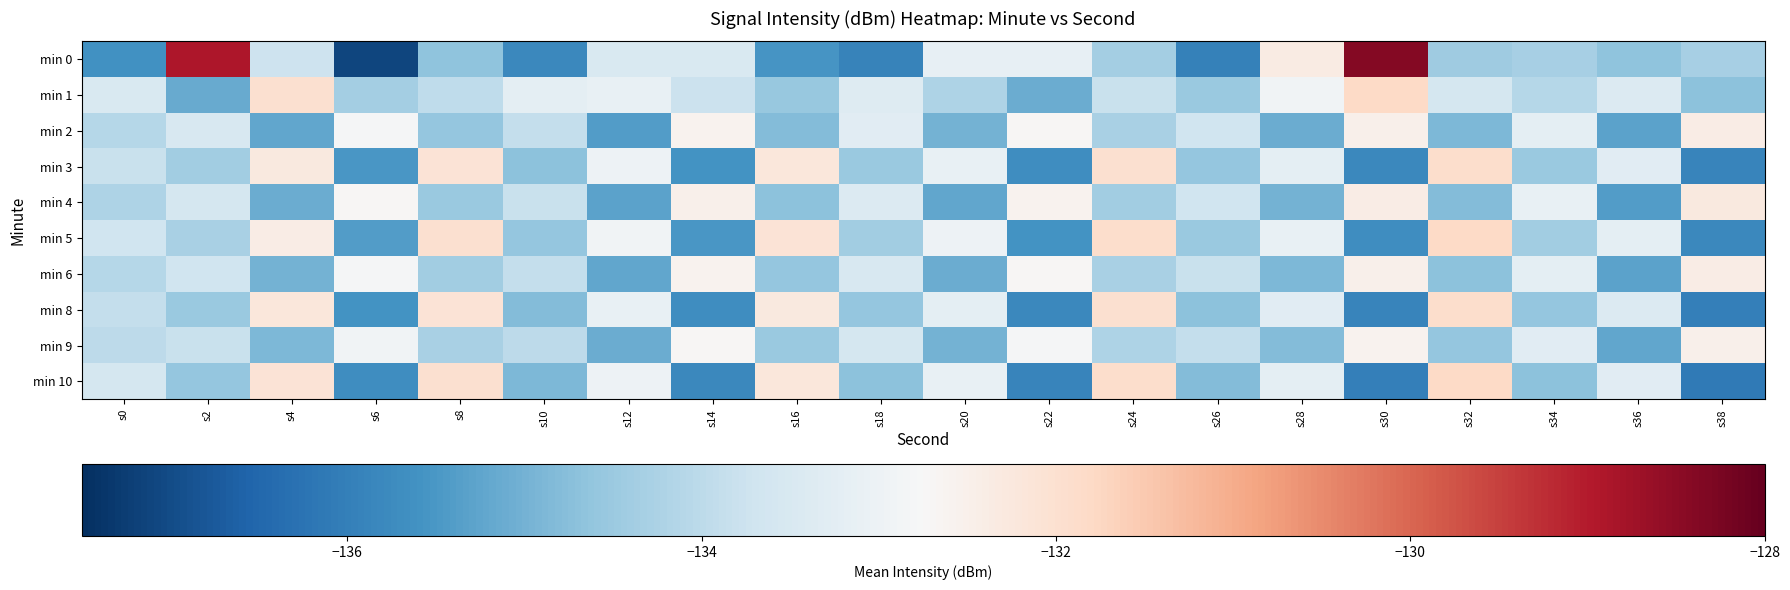

Reading left to right, extract all data points from this chart.

min 0: s0=-135.6	s2=-128.9	s4=-133.7	s6=-137.1	s8=-134.7	s10=-135.8	s12=-133.5	s14=-133.5	s16=-135.6	s18=-135.9	s20=-133.1	s22=-133.1	s24=-134.4	s26=-136.0	s28=-132.4	s30=-128.4	s32=-134.5	s34=-134.3	s36=-134.7	s38=-134.3
min 1: s0=-133.5	s2=-135.2	s4=-132.0	s6=-134.3	s8=-133.9	s10=-133.2	s12=-133.1	s14=-133.8	s16=-134.5	s18=-133.4	s20=-134.2	s22=-135.1	s24=-133.8	s26=-134.5	s28=-132.9	s30=-131.8	s32=-133.6	s34=-134.1	s36=-133.4	s38=-134.7
min 2: s0=-134.1	s2=-133.5	s4=-135.2	s6=-132.8	s8=-134.6	s10=-133.9	s12=-135.4	s14=-132.6	s16=-134.8	s18=-133.3	s20=-135.0	s22=-132.7	s24=-134.3	s26=-133.7	s28=-135.1	s30=-132.5	s32=-134.9	s34=-133.2	s36=-135.3	s38=-132.4
min 3: s0=-133.8	s2=-134.4	s4=-132.3	s6=-135.5	s8=-132.1	s10=-134.7	s12=-133.0	s14=-135.6	s16=-132.2	s18=-134.5	s20=-133.1	s22=-135.7	s24=-132.0	s26=-134.6	s28=-133.2	s30=-135.8	s32=-131.9	s34=-134.5	s36=-133.3	s38=-135.9
min 4: s0=-134.2	s2=-133.6	s4=-135.1	s6=-132.7	s8=-134.5	s10=-133.8	s12=-135.3	s14=-132.5	s16=-134.7	s18=-133.4	s20=-135.2	s22=-132.6	s24=-134.4	s26=-133.7	s28=-135.0	s30=-132.4	s32=-134.8	s34=-133.1	s36=-135.4	s38=-132.3
min 5: s0=-133.7	s2=-134.3	s4=-132.4	s6=-135.4	s8=-132.0	s10=-134.6	s12=-132.9	s14=-135.5	s16=-132.1	s18=-134.4	s20=-133.0	s22=-135.6	s24=-131.9	s26=-134.5	s28=-133.1	s30=-135.7	s32=-131.8	s34=-134.4	s36=-133.2	s38=-135.8
min 6: s0=-134.1	s2=-133.7	s4=-135.0	s6=-132.8	s8=-134.4	s10=-133.9	s12=-135.2	s14=-132.6	s16=-134.6	s18=-133.5	s20=-135.1	s22=-132.7	s24=-134.3	s26=-133.8	s28=-134.9	s30=-132.5	s32=-134.7	s34=-133.2	s36=-135.3	s38=-132.4
min 8: s0=-133.9	s2=-134.5	s4=-132.2	s6=-135.6	s8=-132.1	s10=-134.8	s12=-133.1	s14=-135.7	s16=-132.3	s18=-134.6	s20=-133.2	s22=-135.8	s24=-132.0	s26=-134.7	s28=-133.3	s30=-135.9	s32=-131.9	s34=-134.6	s36=-133.4	s38=-136.0
min 9: s0=-134.0	s2=-133.8	s4=-134.9	s6=-132.9	s8=-134.3	s10=-134.0	s12=-135.1	s14=-132.7	s16=-134.5	s18=-133.6	s20=-135.0	s22=-132.8	s24=-134.2	s26=-133.9	s28=-134.8	s30=-132.6	s32=-134.6	s34=-133.3	s36=-135.2	s38=-132.5
min 10: s0=-133.6	s2=-134.6	s4=-132.1	s6=-135.7	s8=-132.0	s10=-134.9	s12=-133.0	s14=-135.8	s16=-132.2	s18=-134.7	s20=-133.1	s22=-135.9	s24=-131.9	s26=-134.8	s28=-133.2	s30=-136.0	s32=-131.8	s34=-134.7	s36=-133.3	s38=-136.1